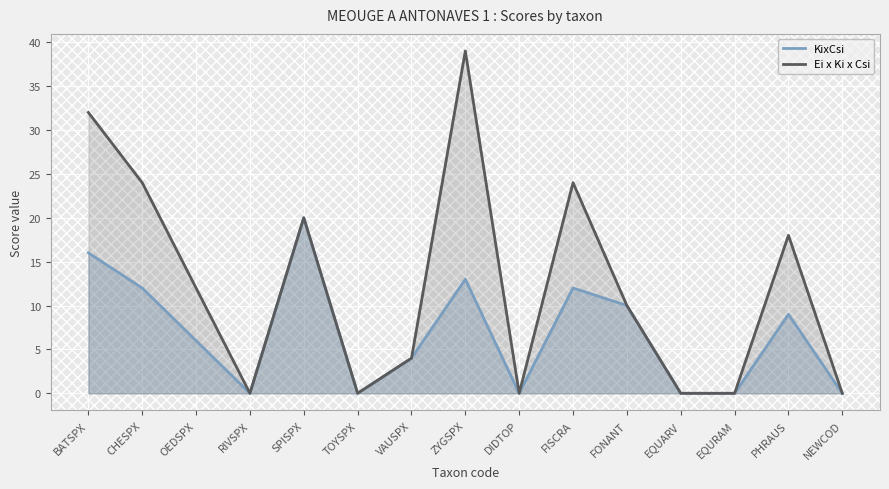

At which category does the chart reach its peak across all series?

ZYGSPX